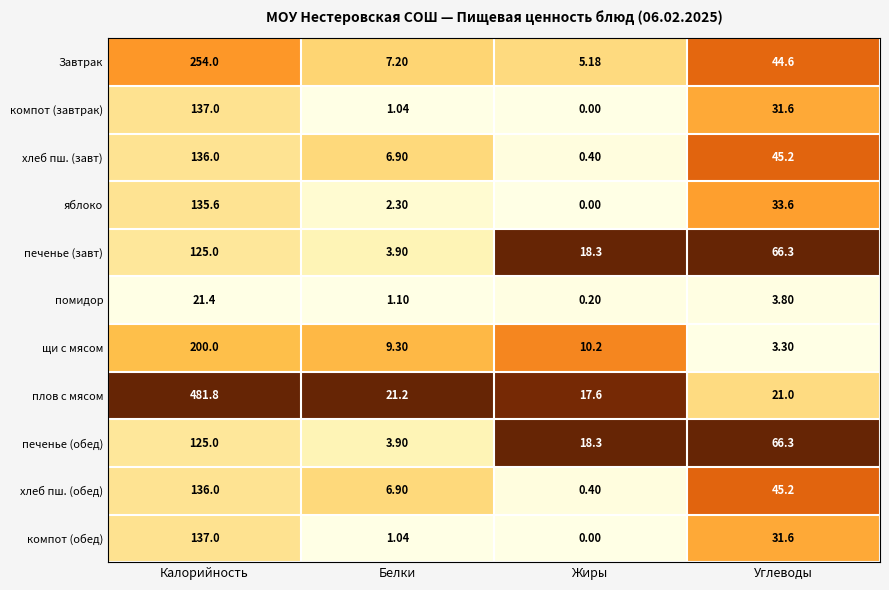

Which series has the largest range (max minus min)?

плов с мясом